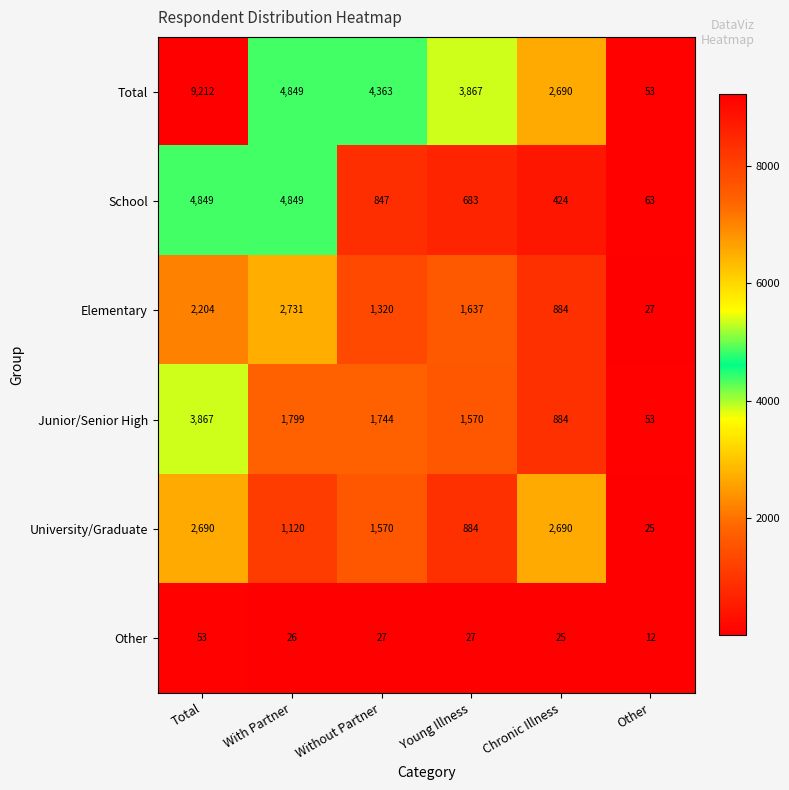

What is the spread (max minus min) of values at With Partner?

4823